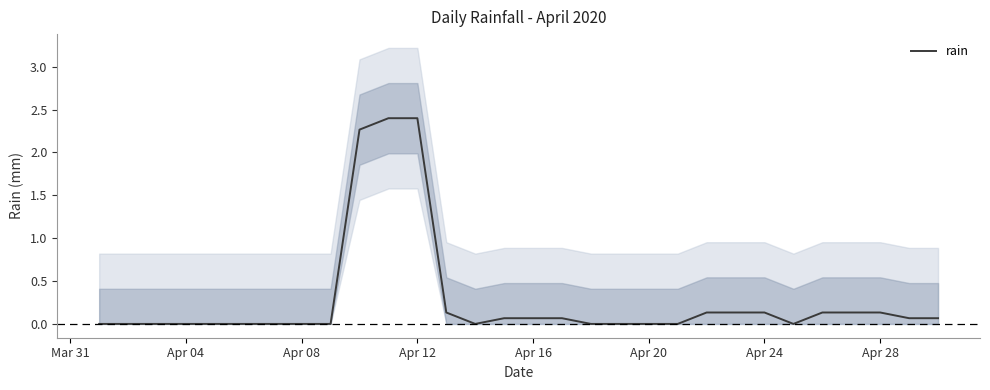

The rain series shows 2.4 at Apr 12. True or false?

True